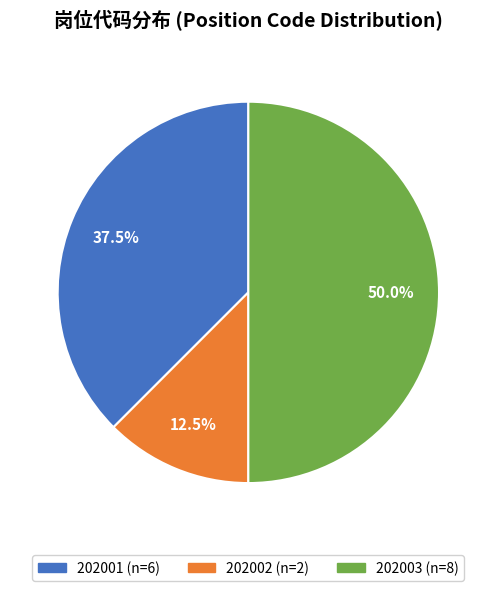

Rank the categories by value from highest to lowest.

202003, 202001, 202002